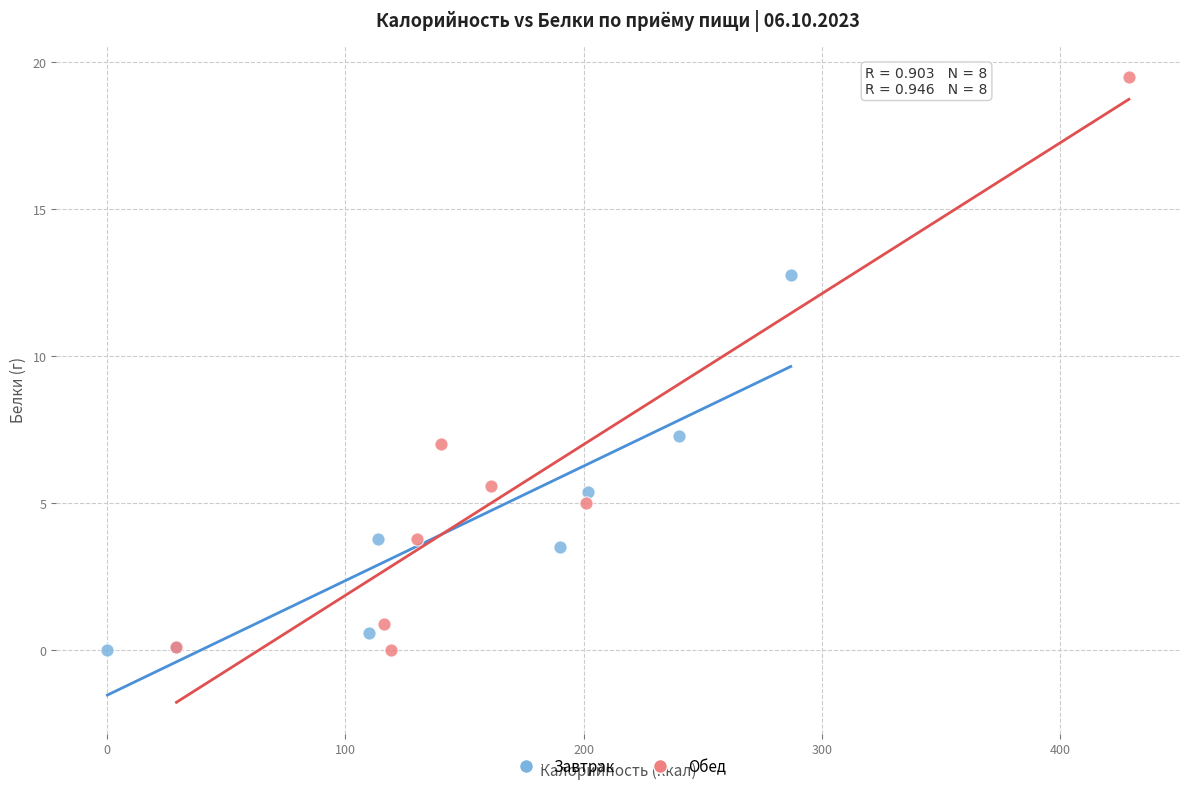

Which series has the largest Y range (max minus min)?

Обед